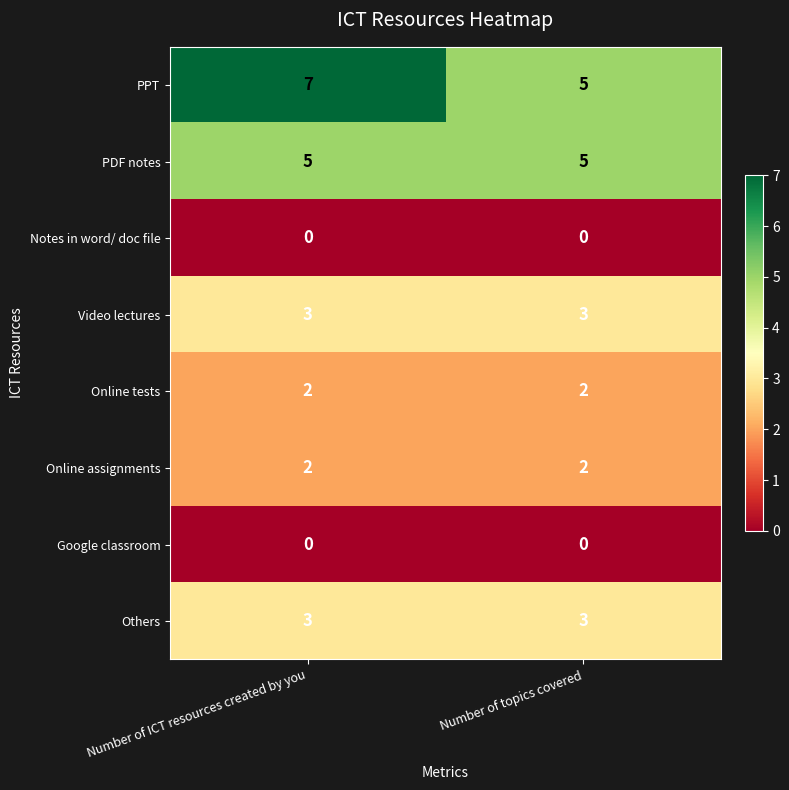

What is the average value of the Video lectures series?

3